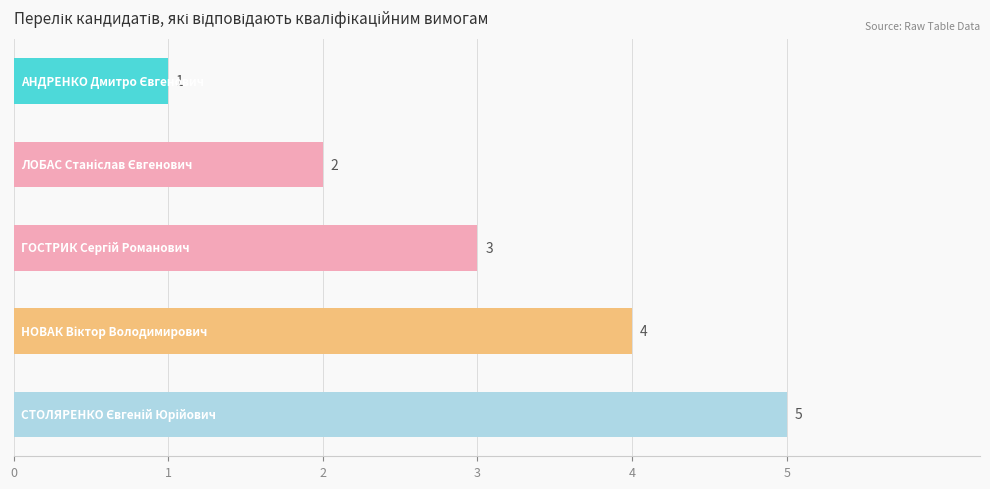

What is the value of the 3rd bar from the top?

3